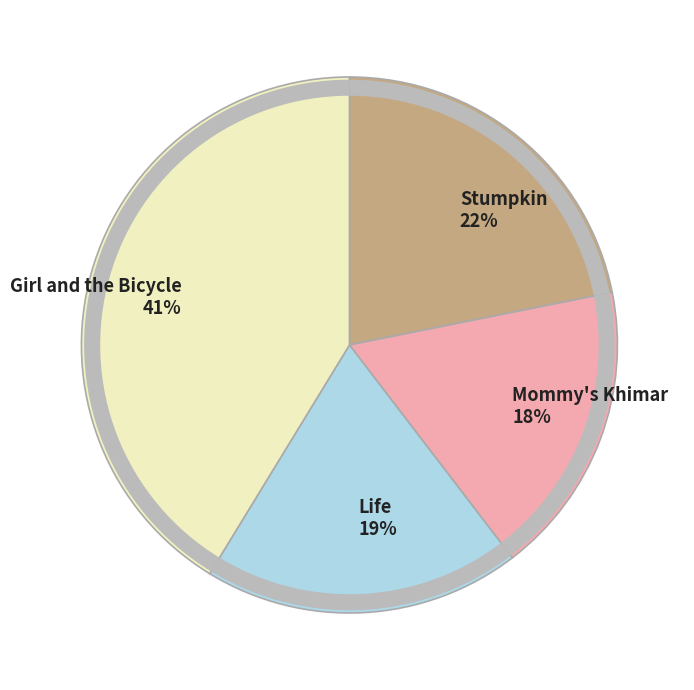

What percentage is the Girl and the Bicycle slice, to the nearest percent?

41%